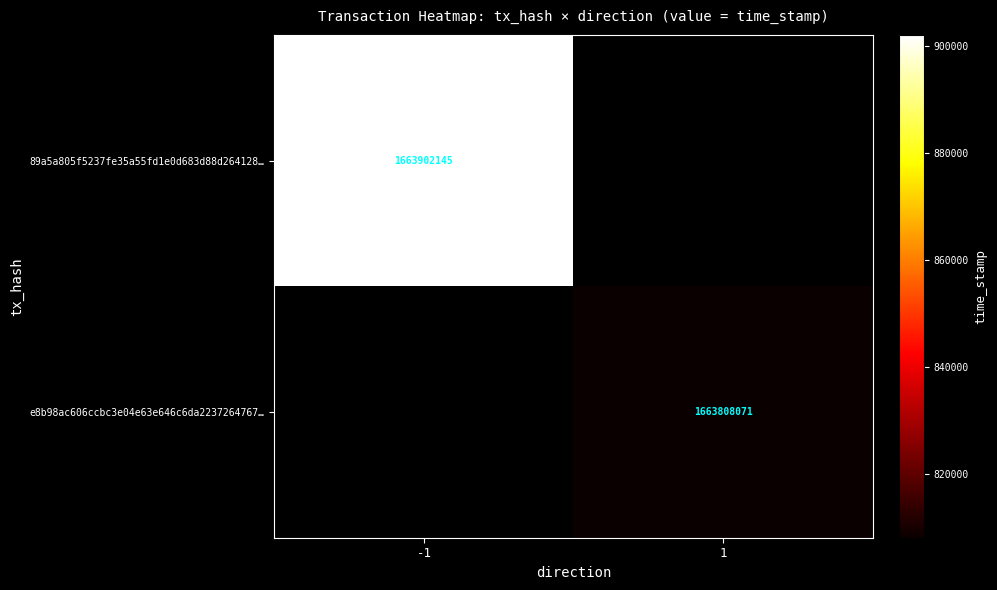

Is the value of 89a5a805f5237fe35a55fd1e0d683d88d264128… at -1 greater than the value of e8b98ac606ccbc3e04e63e646c6da2237264767… at 1?

Yes